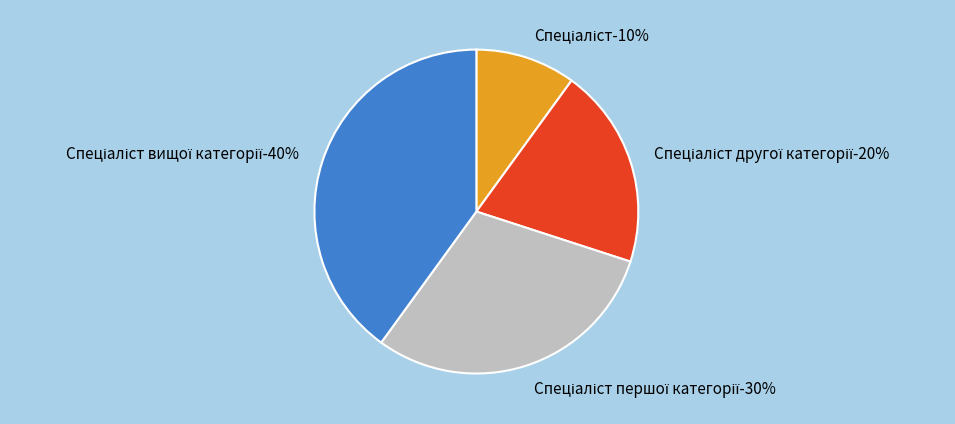

To the nearest percent, what is the average slice percentage?

25%